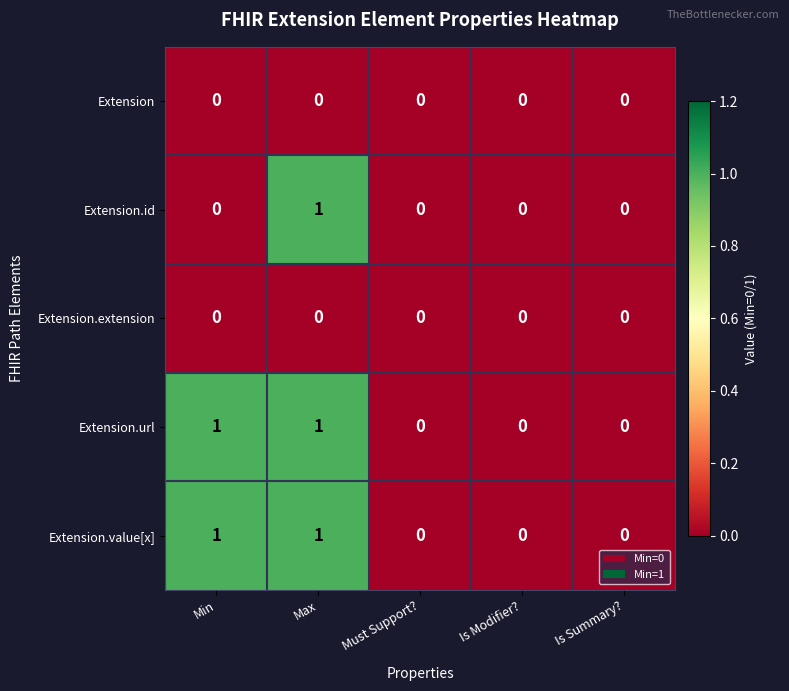

At which category is the sum across all series the highest?

Max